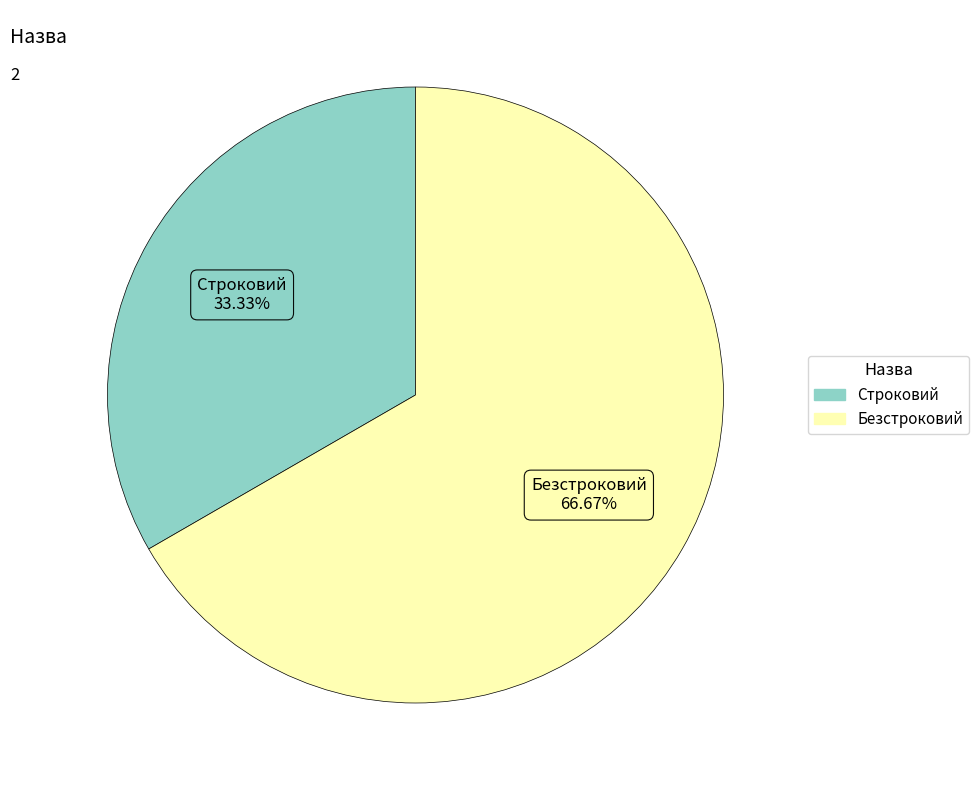

Which slice represents more than half of the pie?

Безстроковий